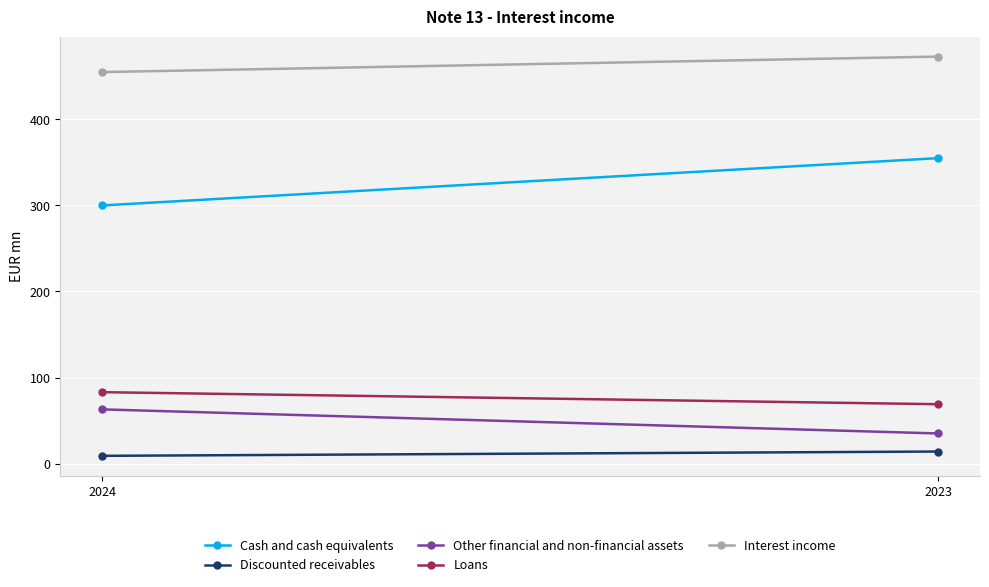

Where is Other financial and non-financial assets nearest to the value 49?

2024